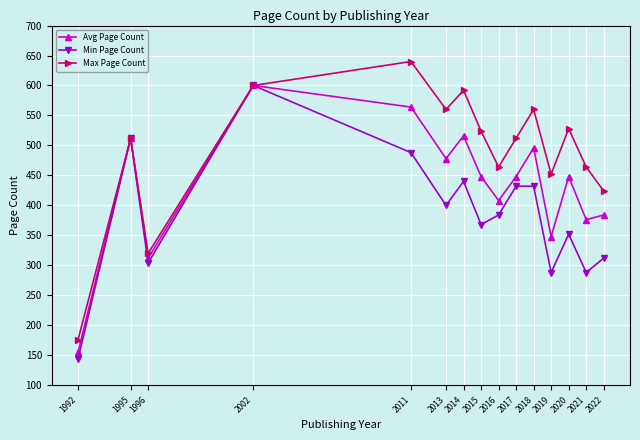

Which series has the largest total across all categories?

Max Page Count